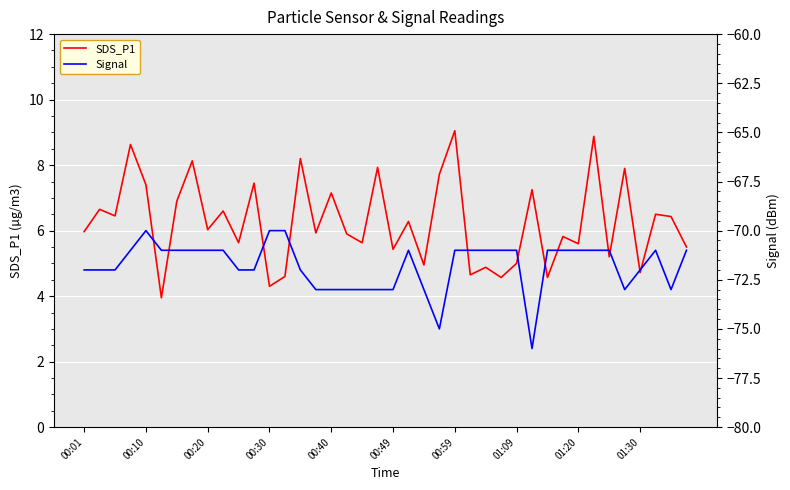

At 17, list the series in order from smallest to largest.

Signal, SDS_P1